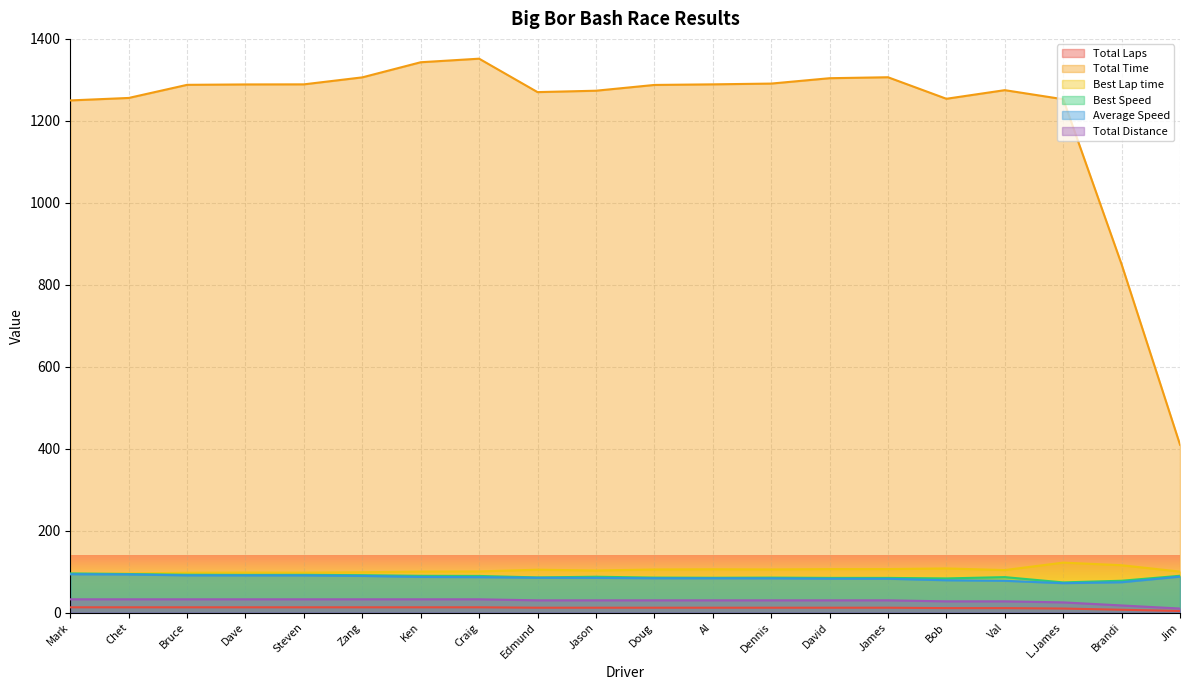

What is the difference between the highest and lowest values at Bob?

1242.9